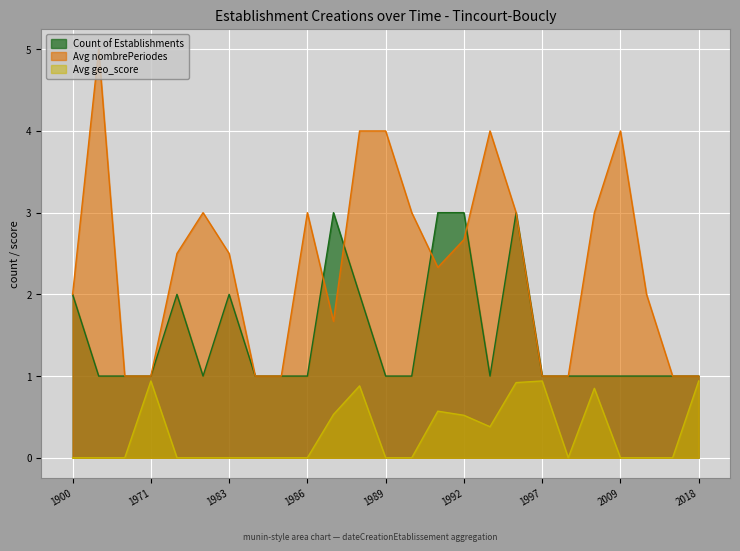

Is the value of Count of Establishments at 1989 greater than the value of Avg geo_score at 1985?

Yes